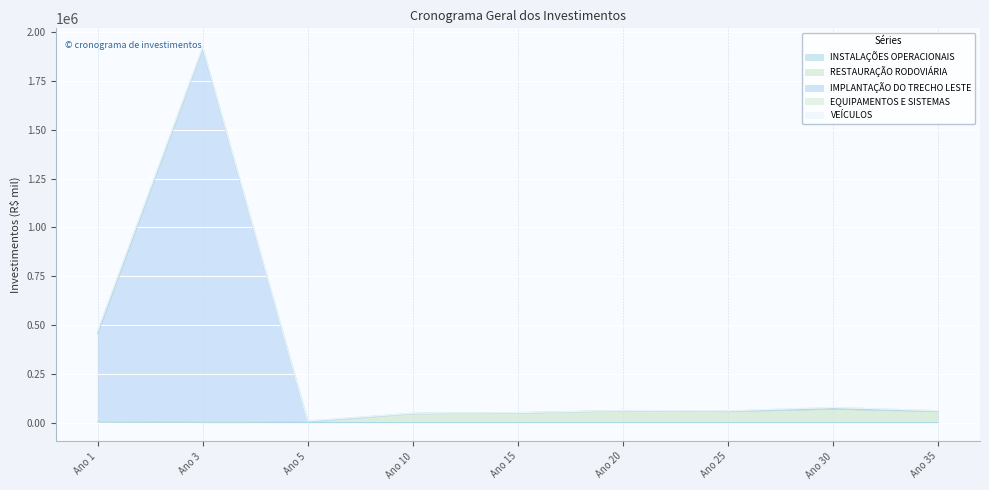

Where is the first local maximum for RESTAURAÇÃO RODOVIÁRIA?

Ano 20